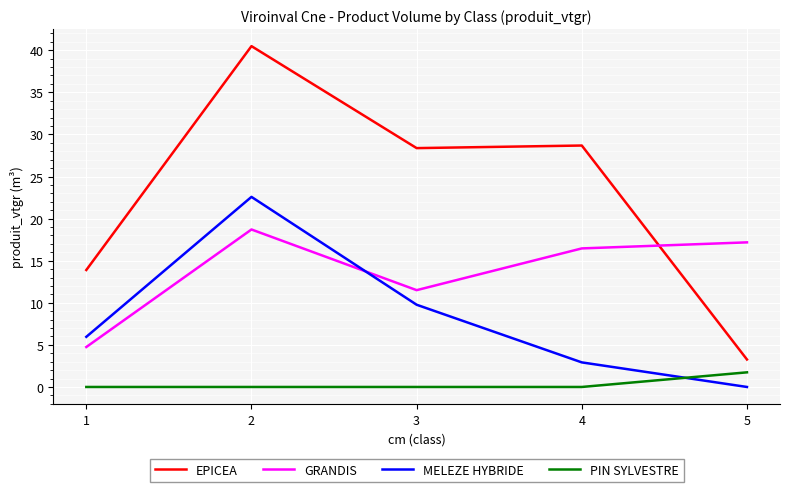

The value of GRANDIS at 3 is 20.5. True or false?

False